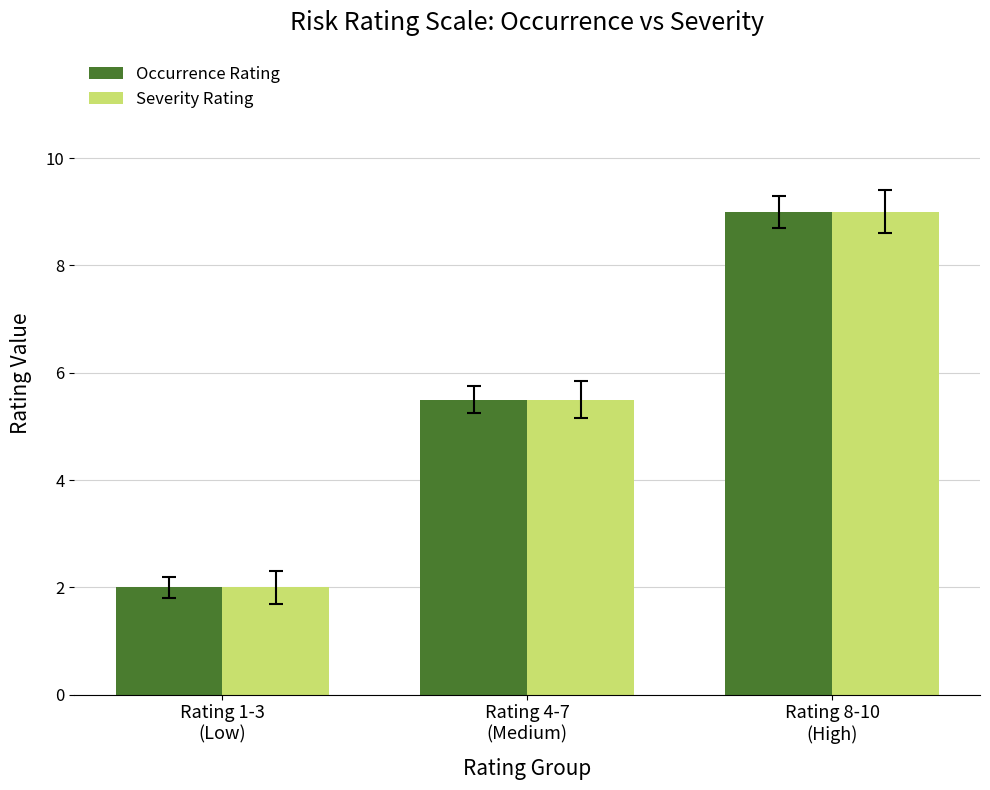

What is the minimum value shown in the chart?

2.0